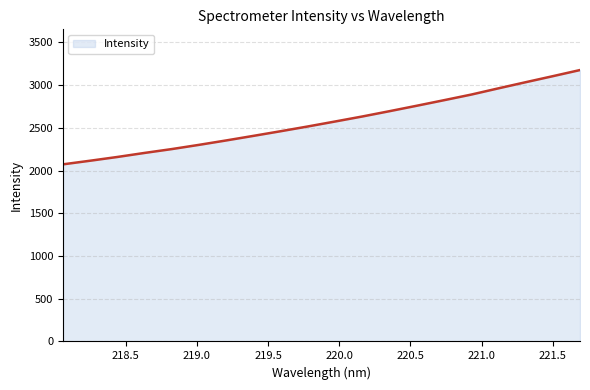

What is the minimum value shown in the chart?

2072.4